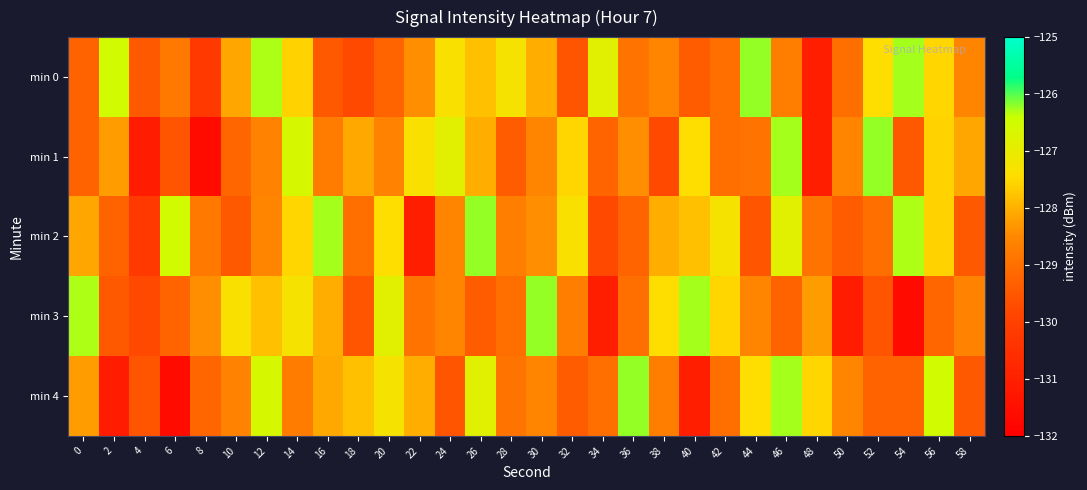

Count the number of data series in this chart.

5